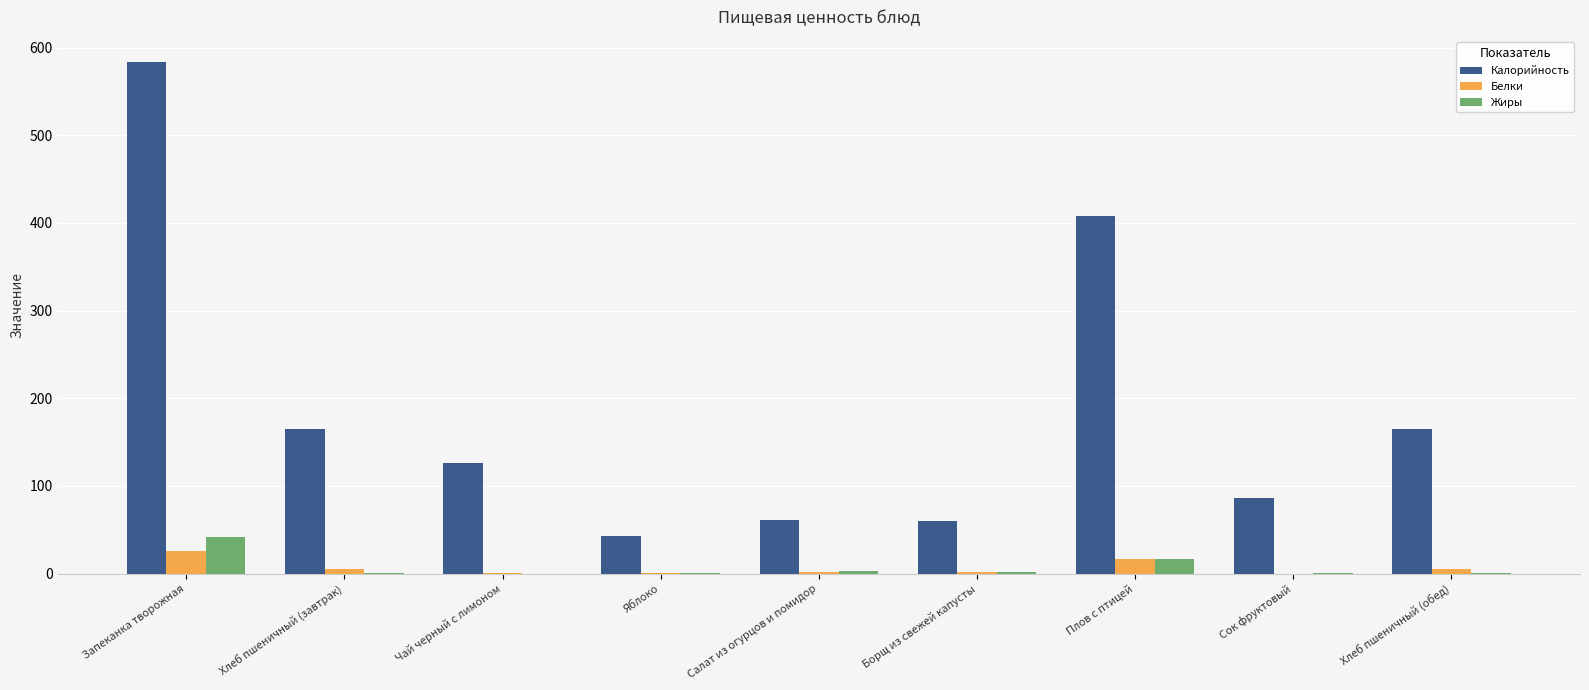

How many data points does each series have?

9